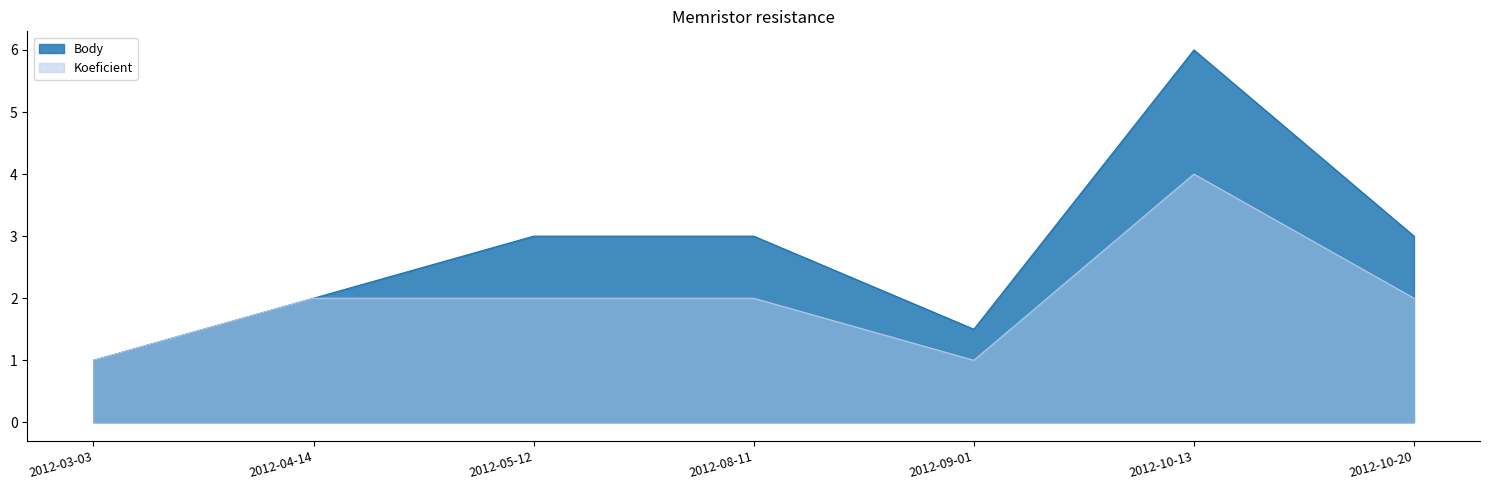

List the series in order of their overall mean, lowest first.

Koeficient, Body